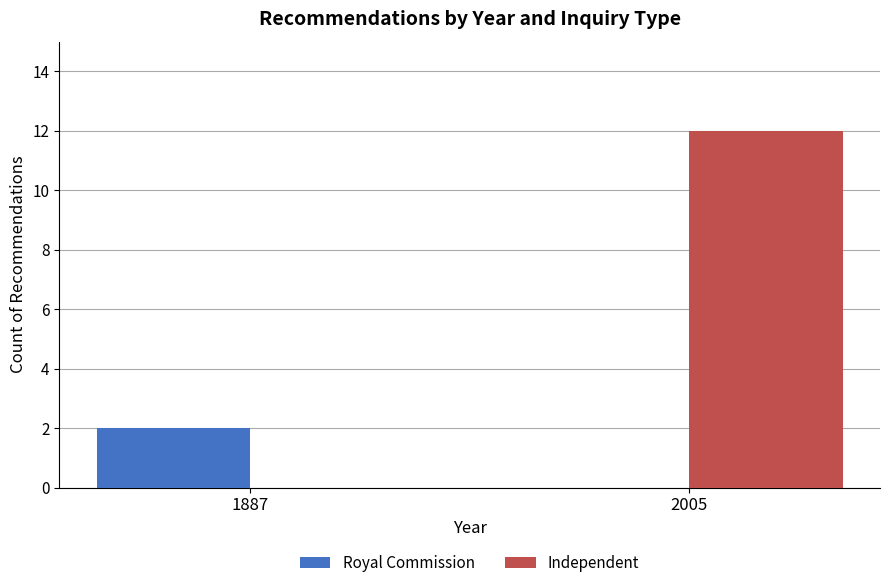

At which category is the sum across all series the highest?

2005